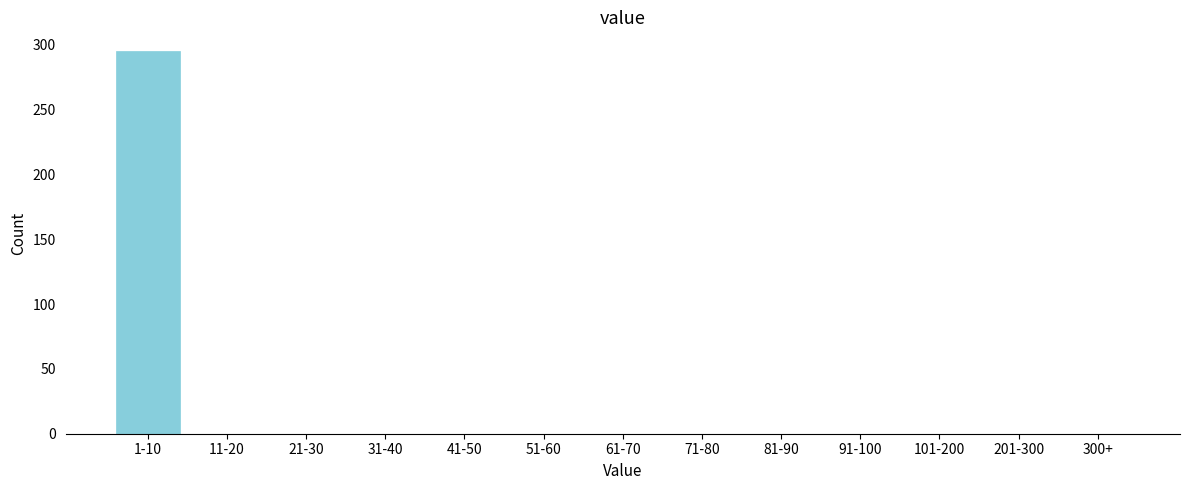

Reading right to left, list all the values displayed in this chart.

300+=0	201-300=0	101-200=0	91-100=0	81-90=0	71-80=0	61-70=0	51-60=0	41-50=0	31-40=0	21-30=0	11-20=0	1-10=295